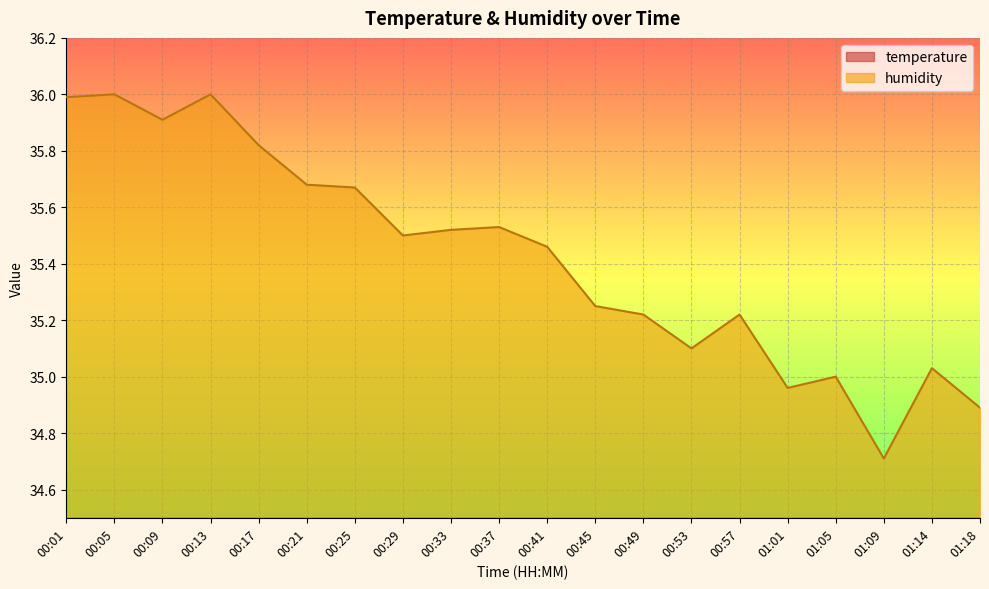

What is the sum of all humidity values?

708.5